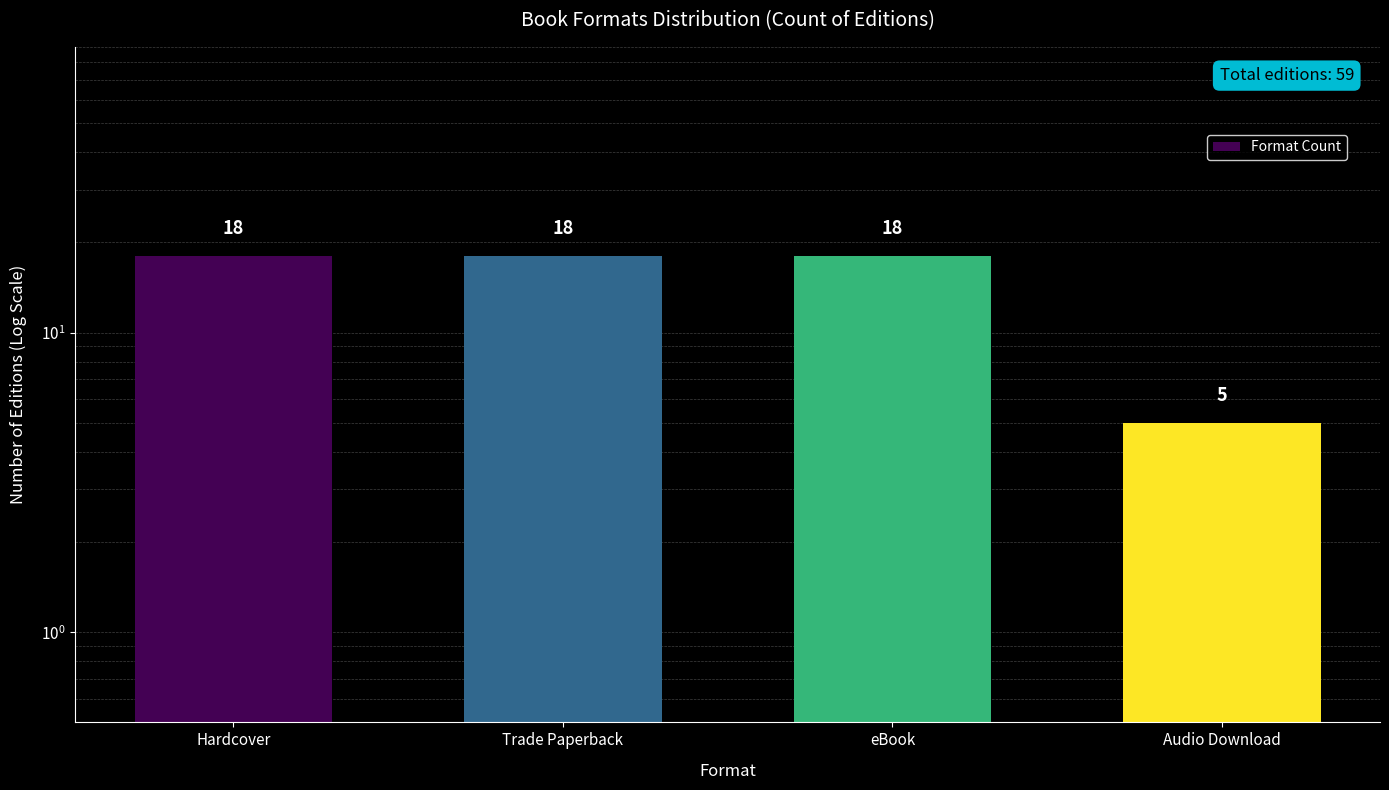

What value does the data have at Hardcover, to the nearest 5?

20